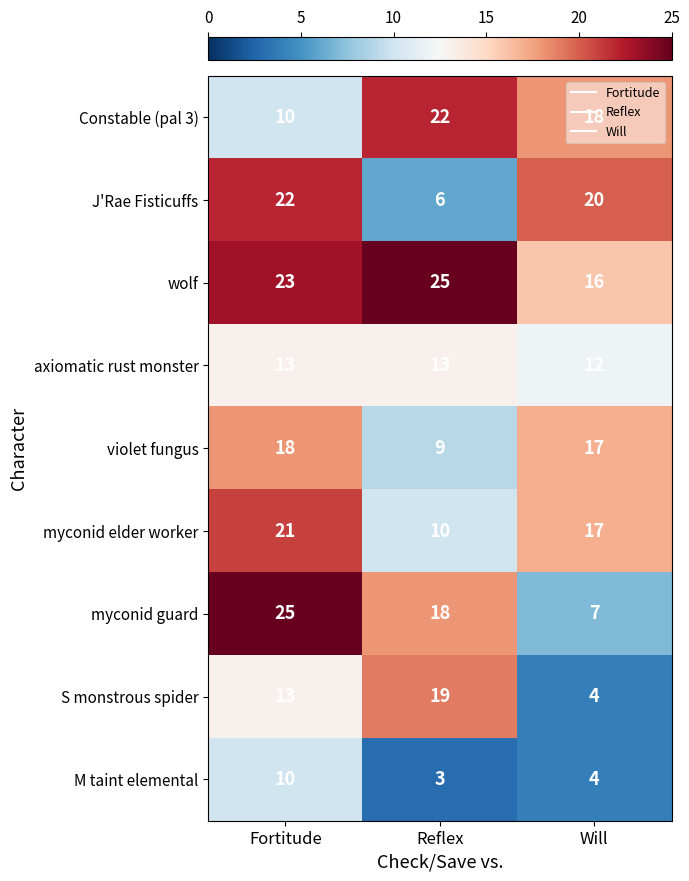

What is the sum of the wolf values at Reflex and Will?

41